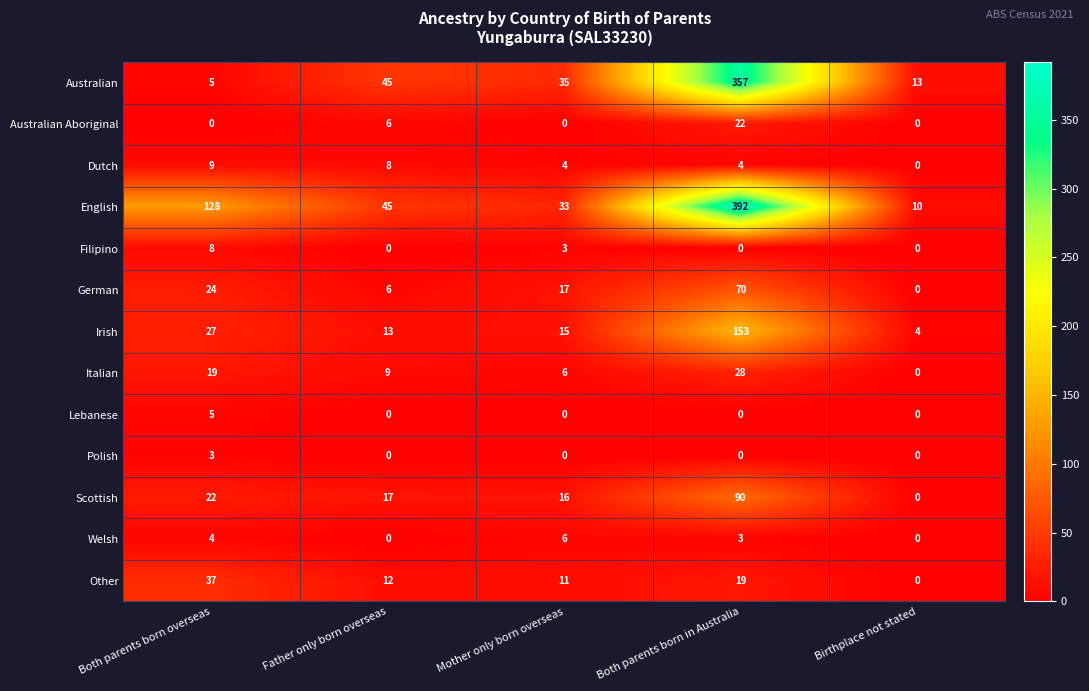

What is the difference between the English values at Birthplace not stated and Both parents born overseas?

118